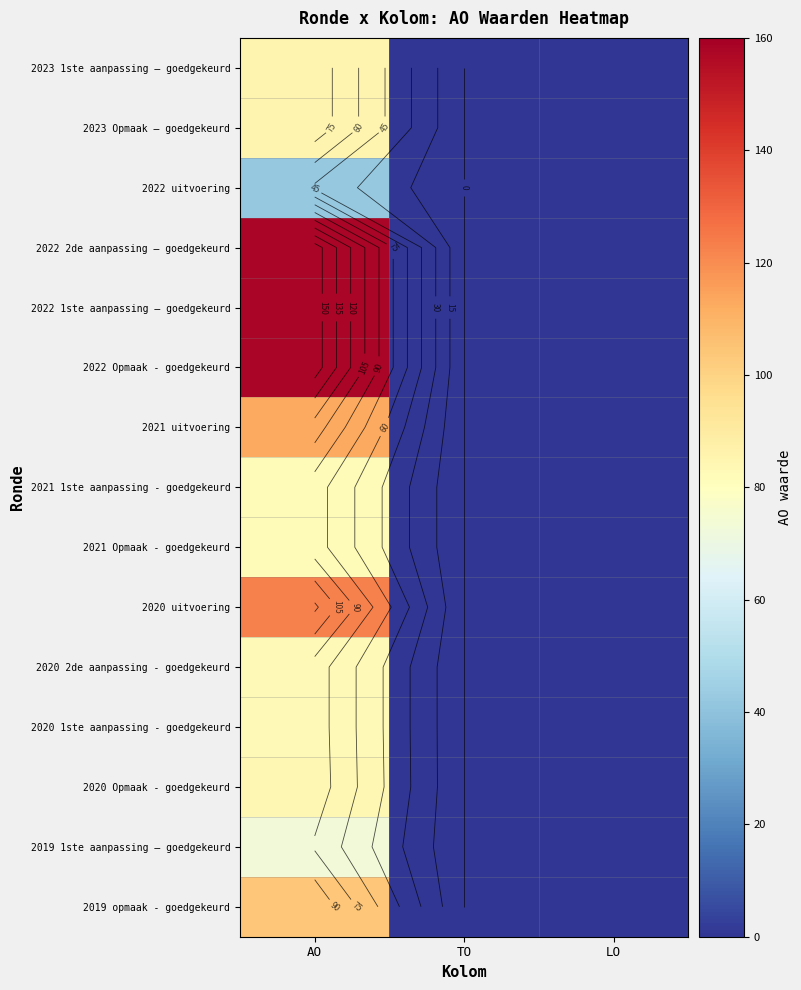

At AO, list the series in order from largest to smallest.

2022 2de aanpassing – goedgekeurd, 2022 1ste aanpassing – goedgekeurd, 2022 Opmaak - goedgekeurd, 2020 uitvoering, 2021 uitvoering, 2019 opmaak - goedgekeurd, 2023 1ste aanpassing – goedgekeurd, 2023 Opmaak – goedgekeurd, 2020 Opmaak - goedgekeurd, 2020 2de aanpassing - goedgekeurd, 2020 1ste aanpassing - goedgekeurd, 2021 1ste aanpassing - goedgekeurd, 2021 Opmaak - goedgekeurd, 2019 1ste aanpassing – goedgekeurd, 2022 uitvoering